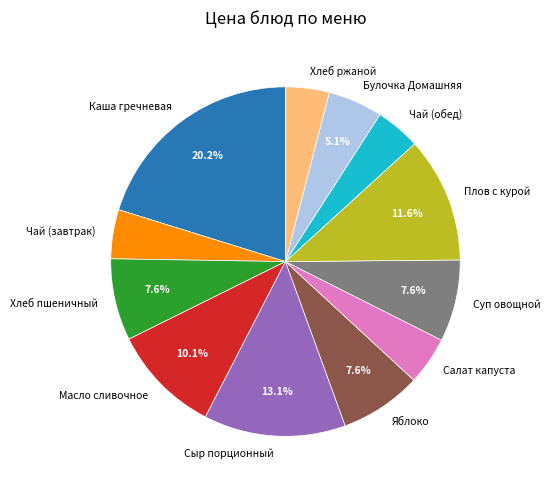

The Суп овощной slice represents 8% of the pie. True or false?

True